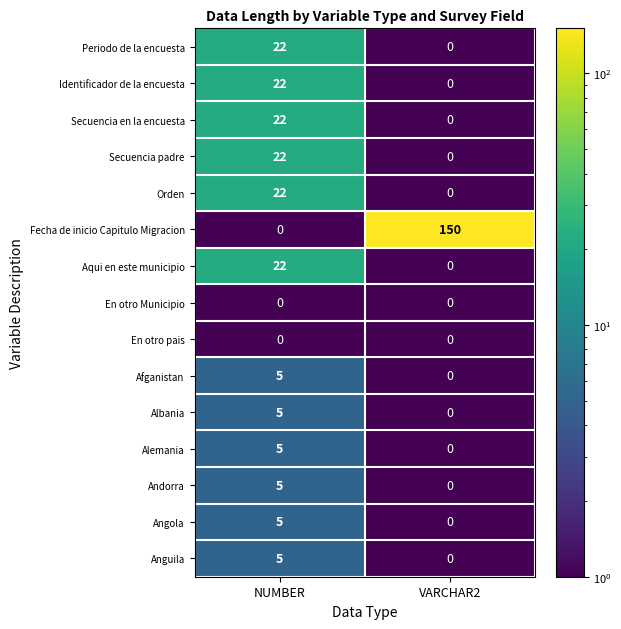

Reading left to right, transcribe all the data shown in this chart.

Periodo de la encuesta: 22	0
Identificador de la encuesta: 22	0
Secuencia en la encuesta: 22	0
Secuencia padre: 22	0
Orden: 22	0
Fecha de inicio Capitulo Migracion: 0	150
Aqui en este municipio: 22	0
En otro Municipio: 0	0
En otro pais: 0	0
Afganistan: 5	0
Albania: 5	0
Alemania: 5	0
Andorra: 5	0
Angola: 5	0
Anguila: 5	0